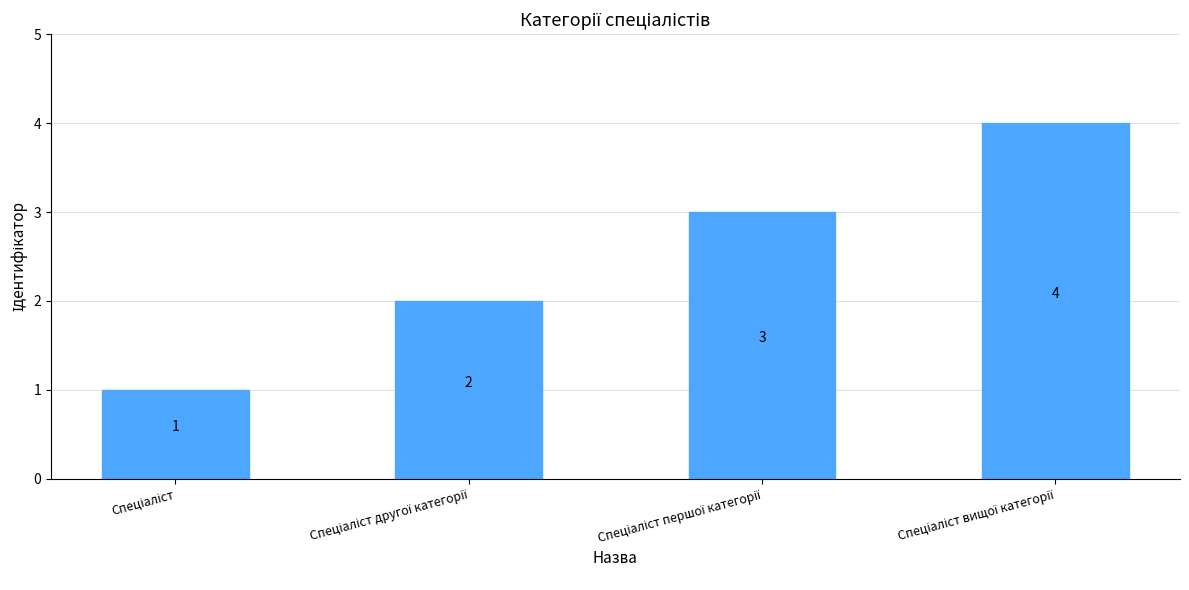

What is the value of the 3rd bar from the left?

3